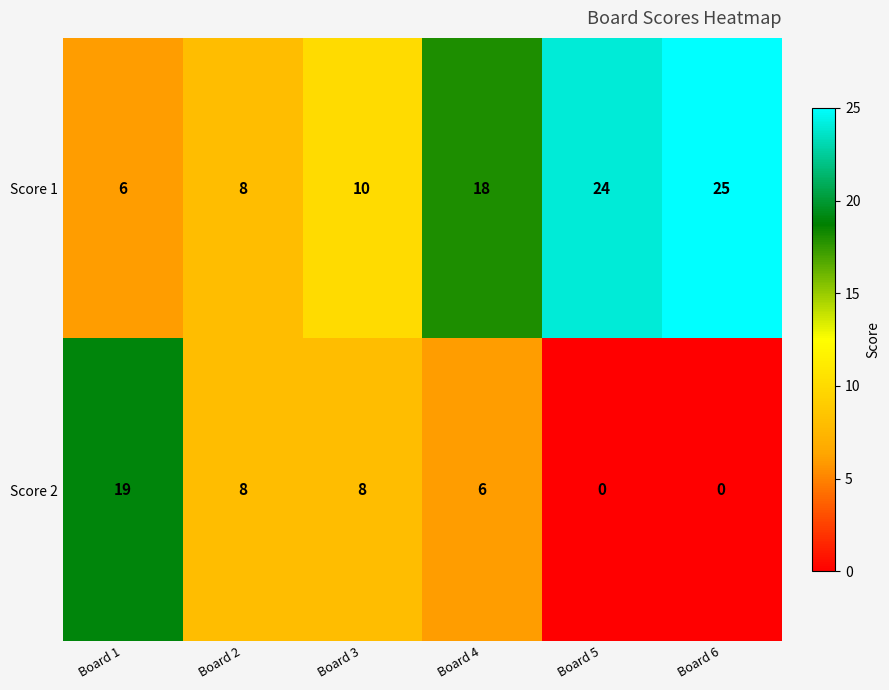

Reading left to right, list all the values displayed in this chart.

Score 1: 6	8	10	18	24	25
Score 2: 19	8	8	6	0	0